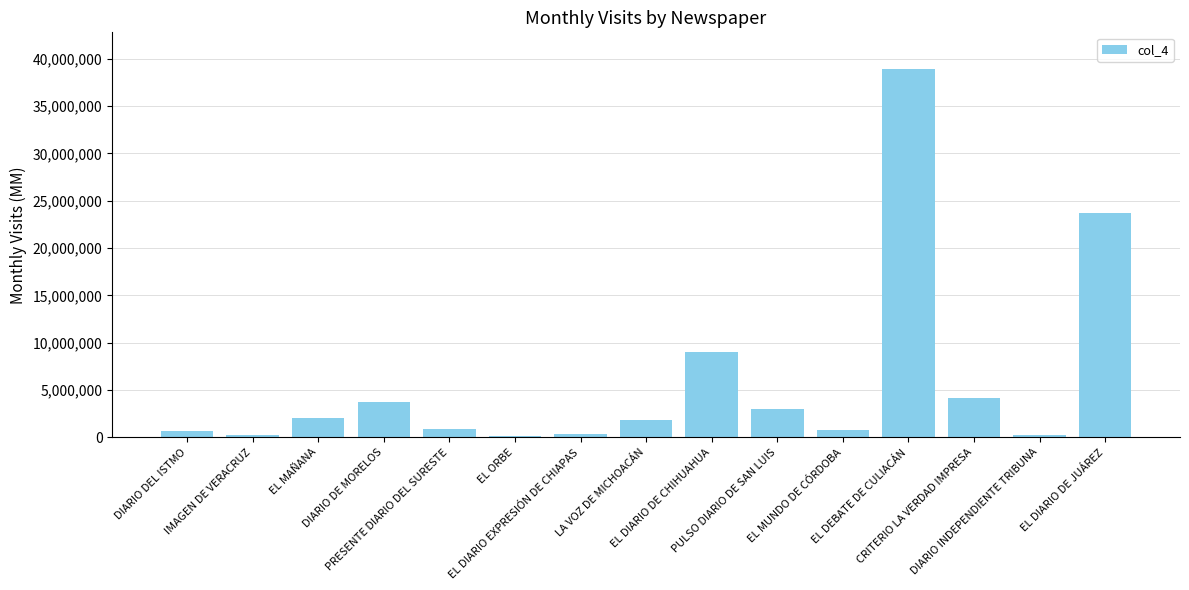

What is the difference between the maximum and minimum values?

38768713